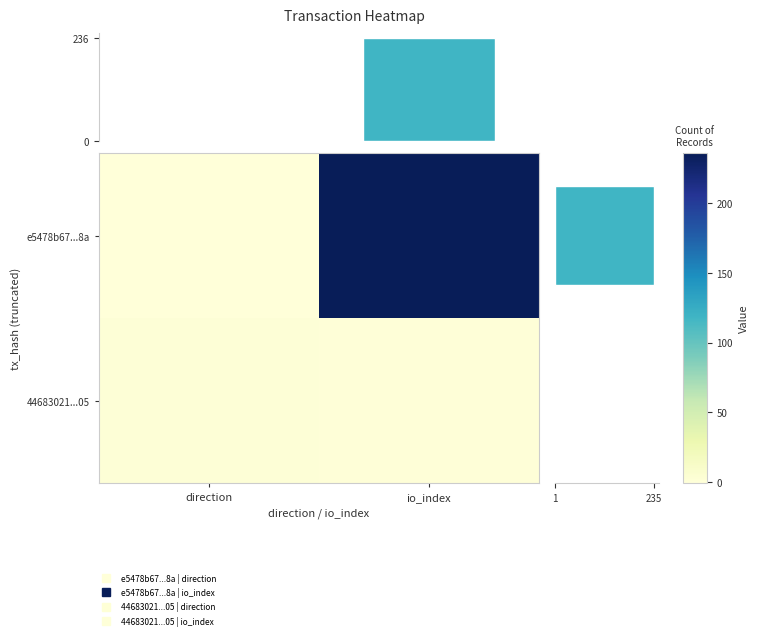

What value does the e5478b67...8a series have at io_index?

236